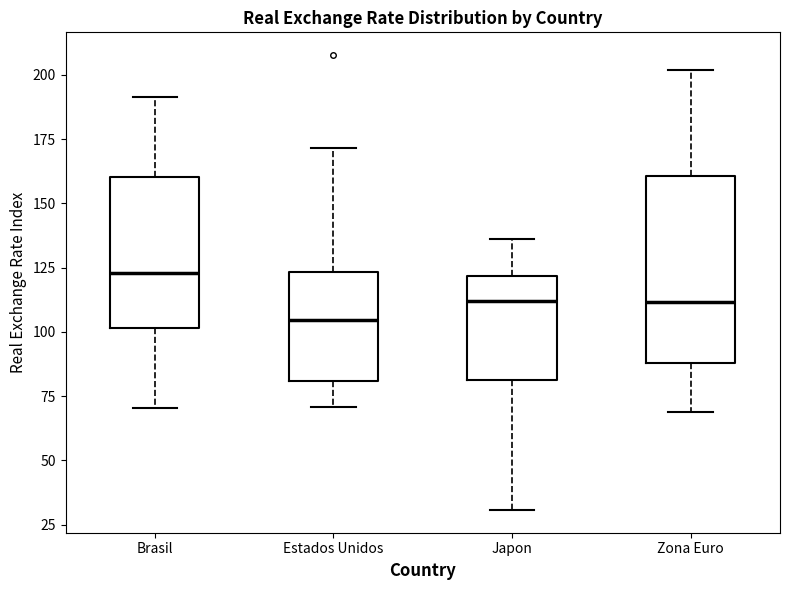

Reading left to right, transcribe this box plot: for each box, give where its median line is, the range the box spans, and where its two whiskers end, as read against the y-axis. The values are not printed on the chart, so give them approximately, as read against the axis.

Brasil: median 125, box 100 to 160, whiskers 70 to 190
Estados Unidos: median 105, box 80 to 125, whiskers 70 to 170
Japon: median 110, box 80 to 120, whiskers 30 to 135
Zona Euro: median 110, box 90 to 160, whiskers 70 to 200